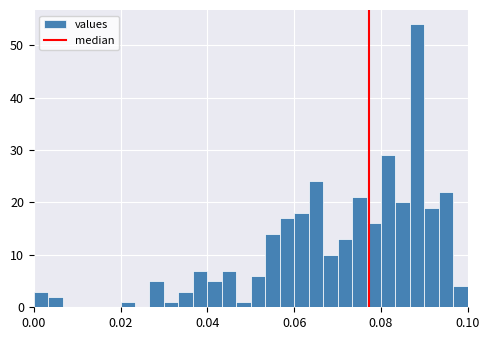

Read against the x-axis, roughly where is the centre of the tallest bar?

0.088